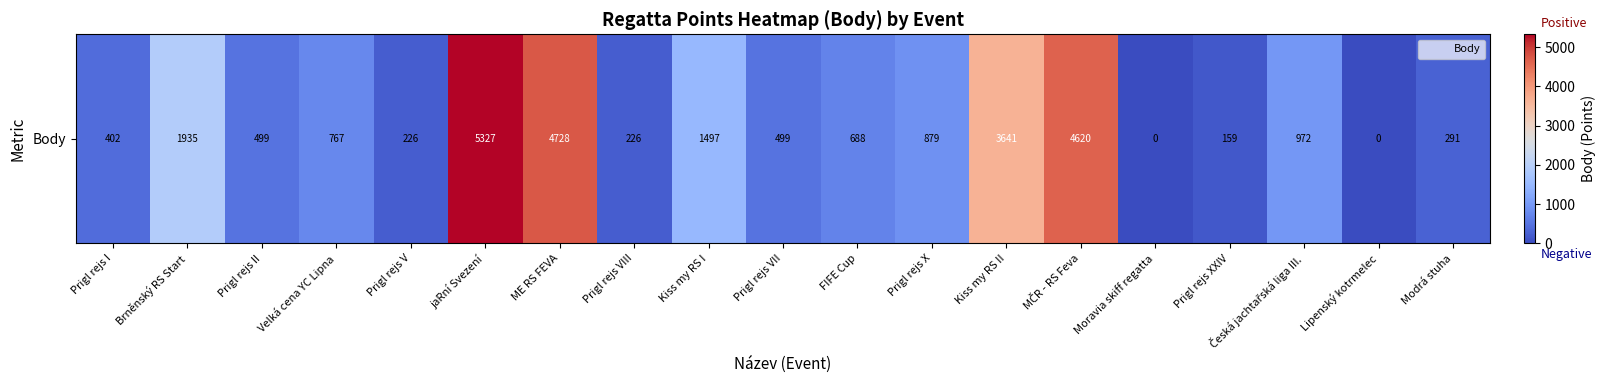

The chart shows a value of 494 at Prigl rejs X. True or false?

False